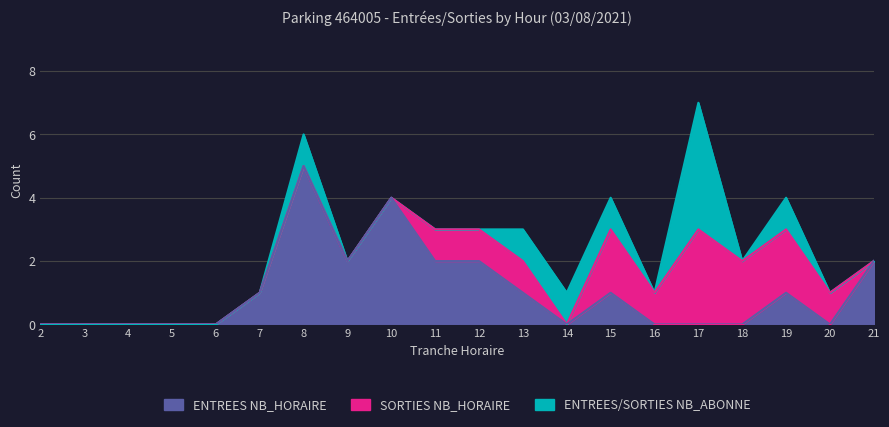

True or false: SORTIES NB_HORAIRE has a value of 4 at 18.

False